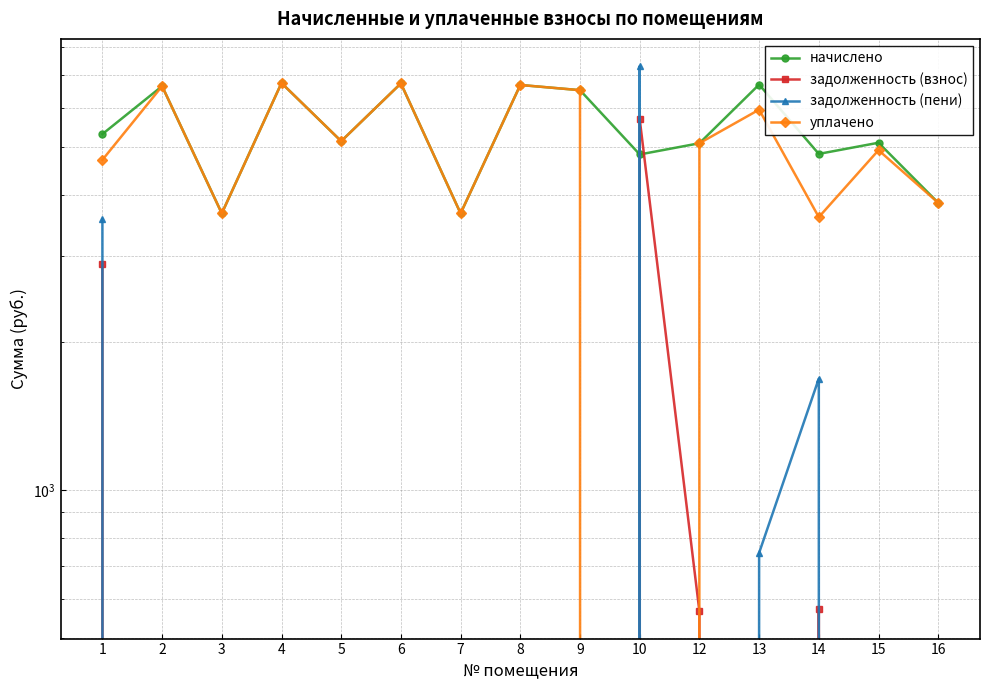

Reading right to left, what are all the values shown in this chart?

начислено: 3850.2	5104.6	4843.8	6706.8	5092.2	4831.4	6532.9	6694.4	3663.9	6744.1	5141.9	6756.5	3663.9	6657.1	5315.8
задолженность (взнос): 0.0	0.0	572.0	0.0	565.8	5702.5	0.0	0.0	0.0	0.0	0.0	0.0	0.0	0.0	2893.9
задолженность (пени): 0.0	0.0	1686.6	744.4	0.0	7312.9	0.0	0.0	0.0	0.0	0.0	0.0	0.0	0.0	3565.8
уплачено: 3850.2	4929.3	3600.0	5962.4	5092.2	0.0	6532.9	6694.4	3663.9	6744.1	5141.9	6756.5	3663.9	6657.1	4710.0